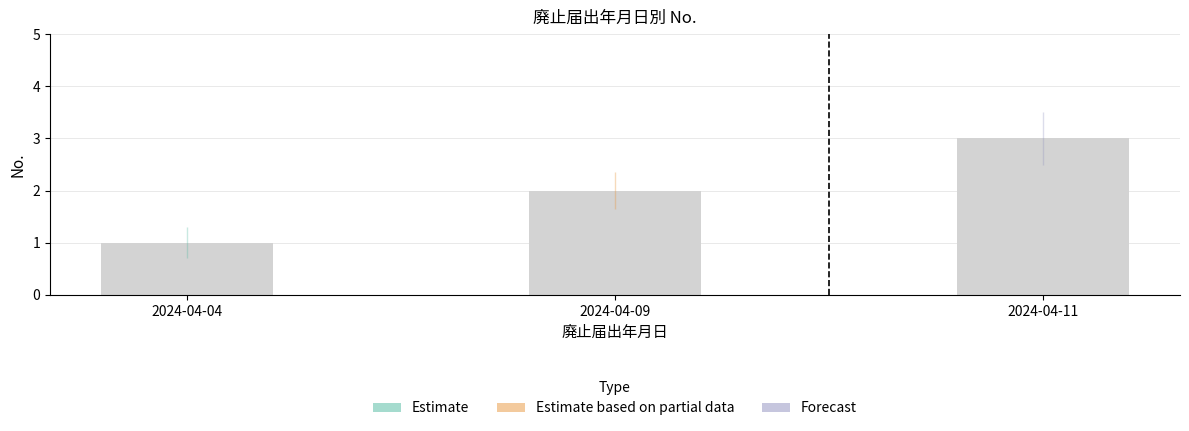

What is the sum of all values?

6